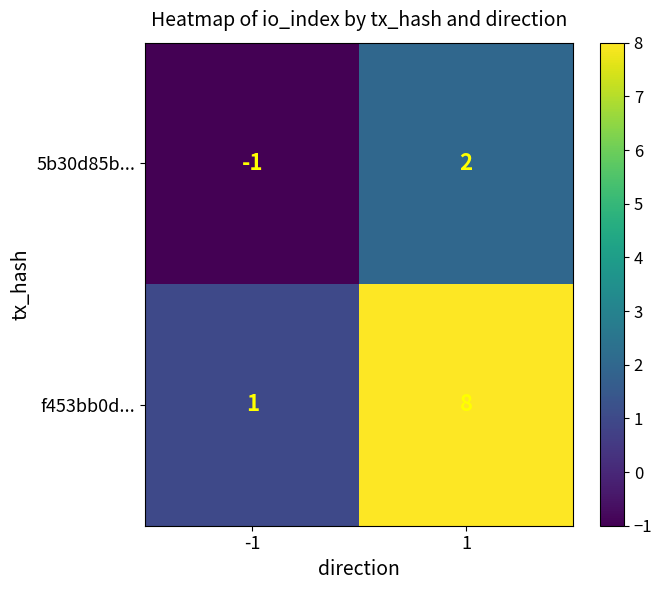

At -1, list the series in order from largest to smallest.

f453bb0d..., 5b30d85b...